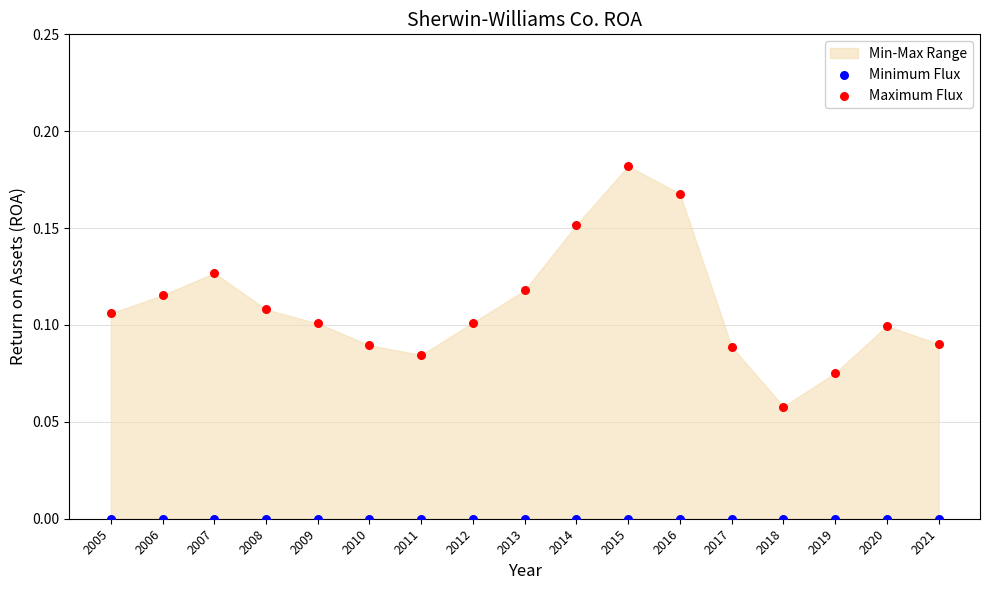

Which series reaches the minimum Y coordinate?

Minimum Flux